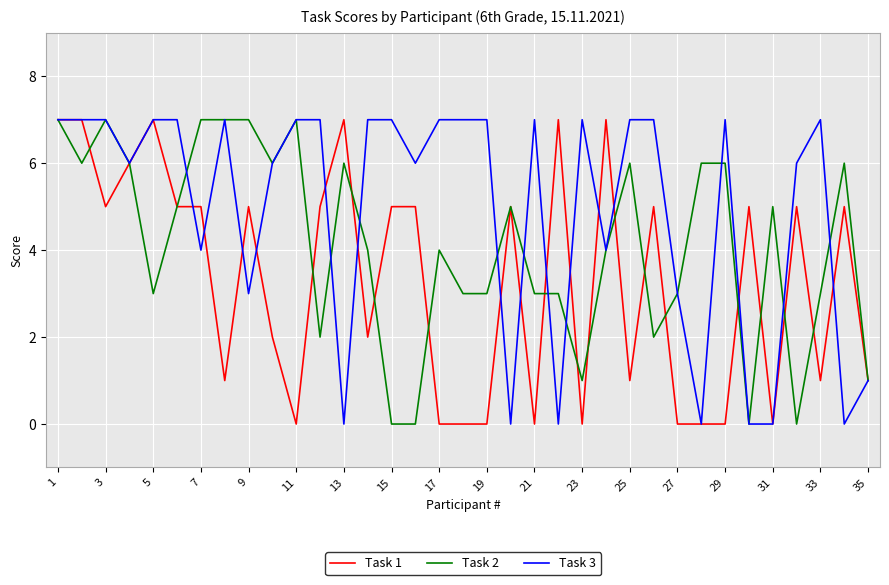

Which series has the largest total across all categories?

Task 3